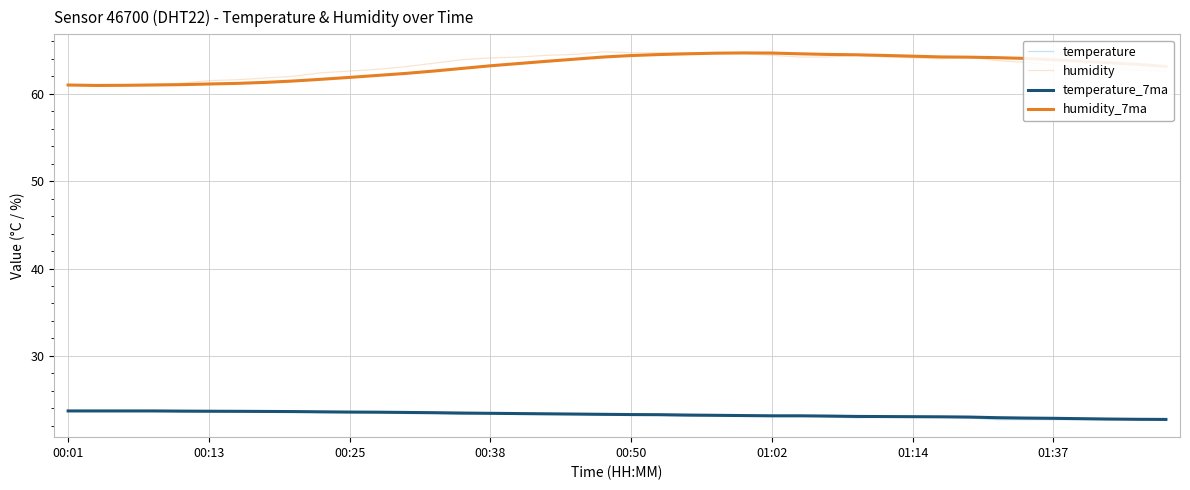

What is the highest value of the temperature series?

23.7